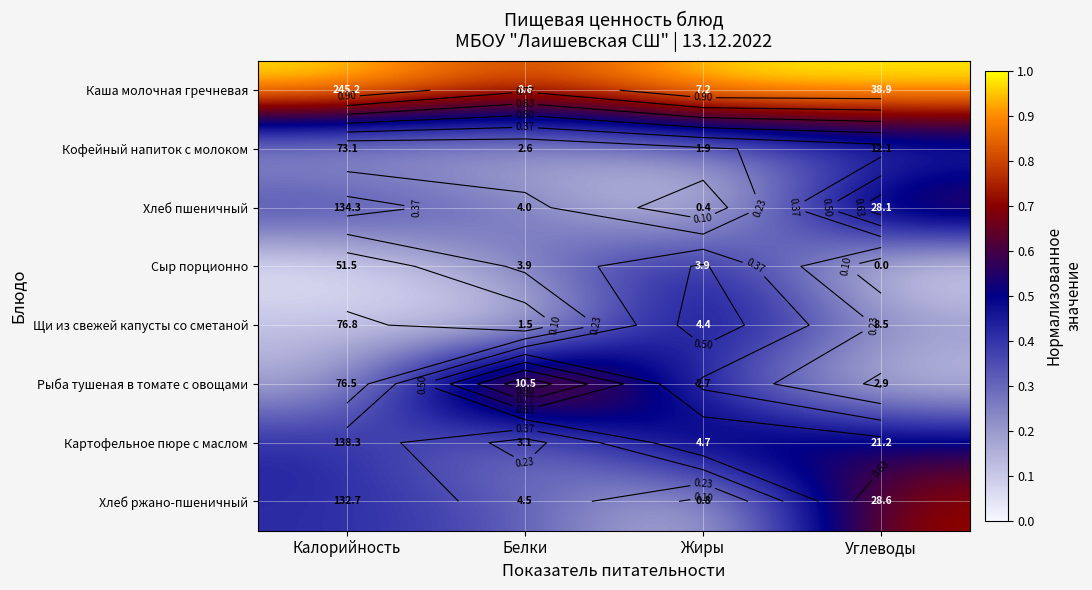

How many distinct data groups are displayed?

8